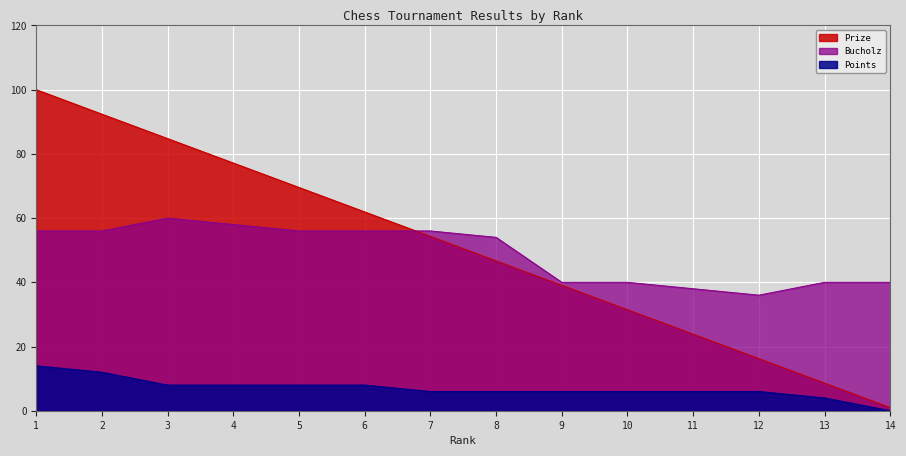

Where is Points nearest to the value 7?

3